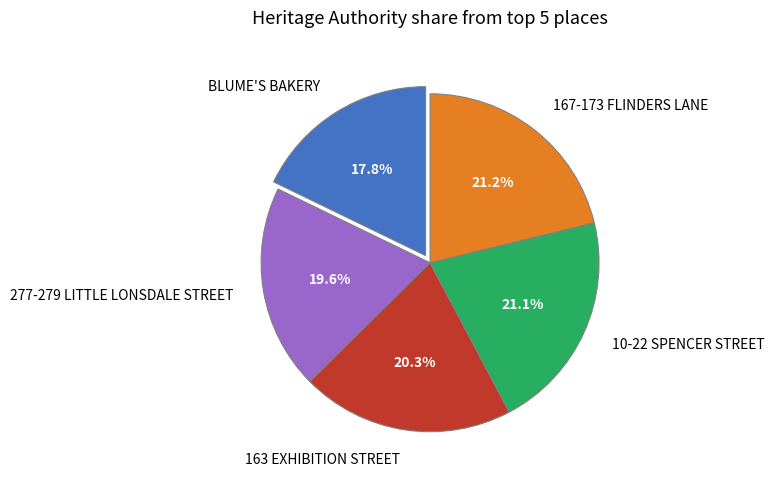

To the nearest percent, what percentage of the pie is 277-279 LITTLE LONSDALE STREET?

20%